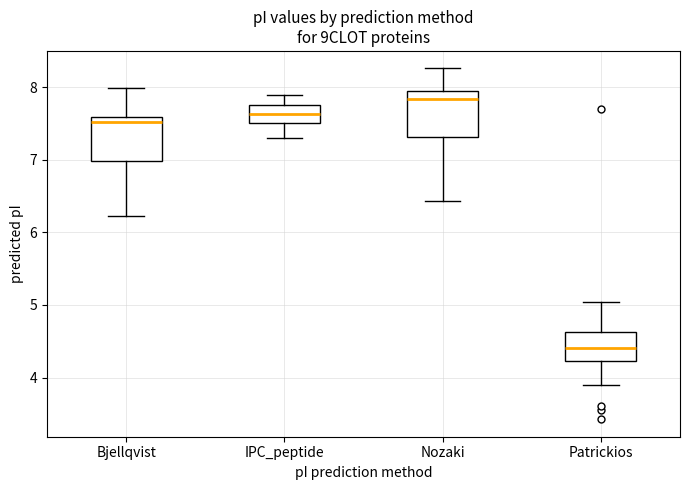

Where is the upper edge of the box for IPC_peptide on the y-axis? The values are not printed on the chart, so give them approximately, as read against the axis.

7.8